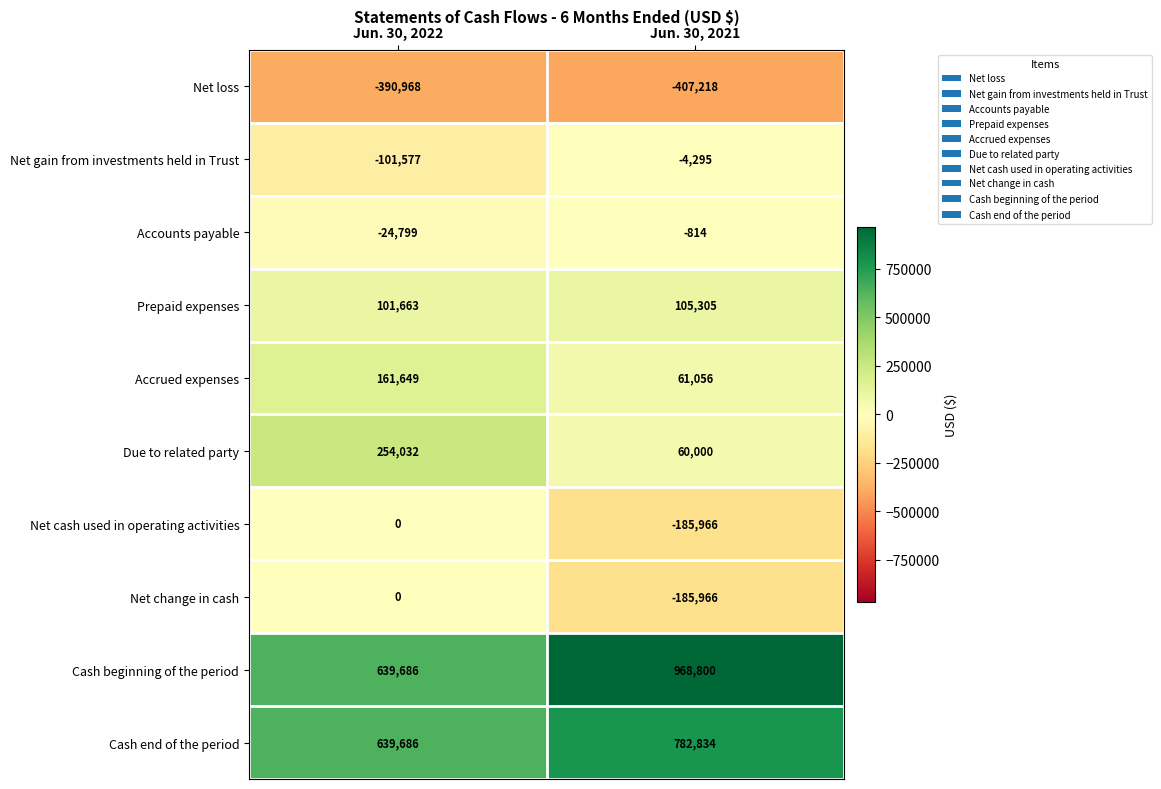

What is the maximum value shown in the chart?

968800